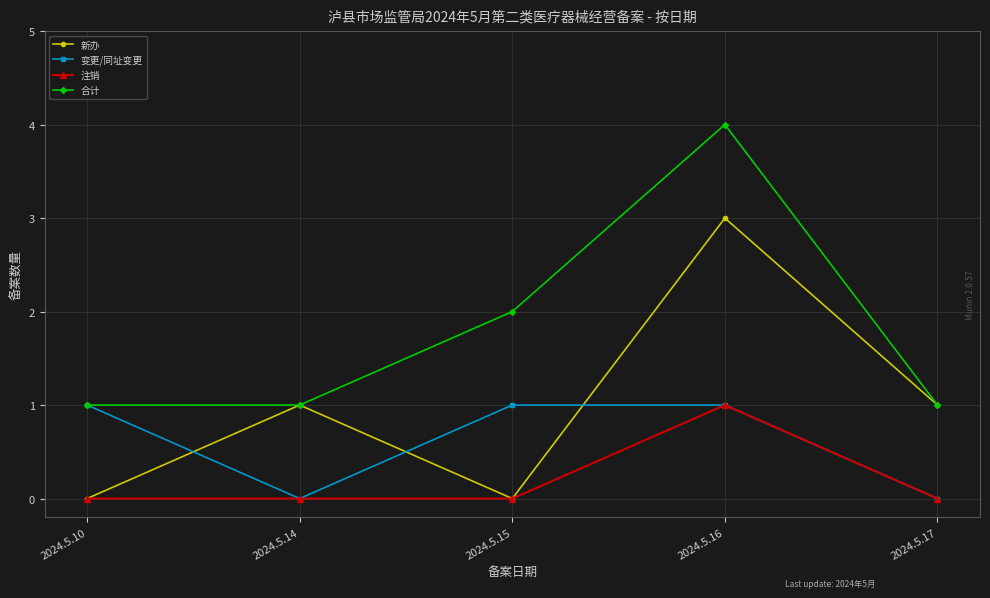

How many distinct data groups are displayed?

4